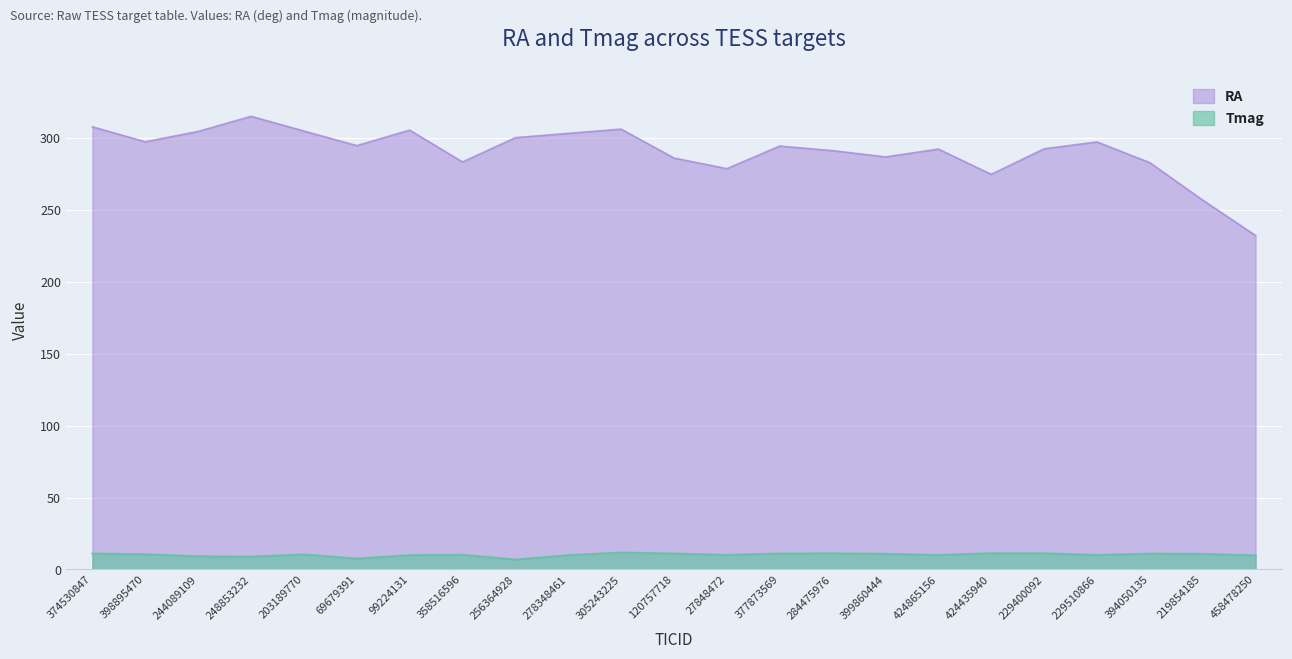

List the series in order of their peak value, lowest first.

Tmag, RA